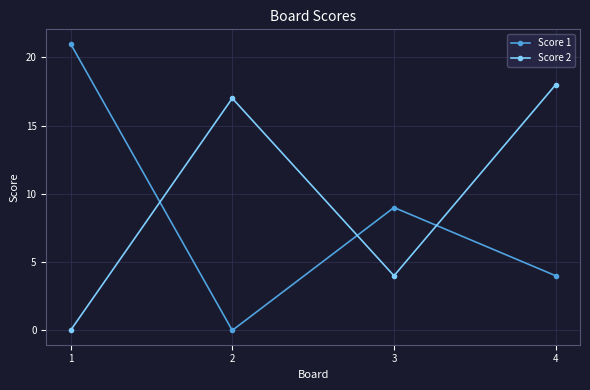

Does the chart display data point markers on the line(s)?

Yes